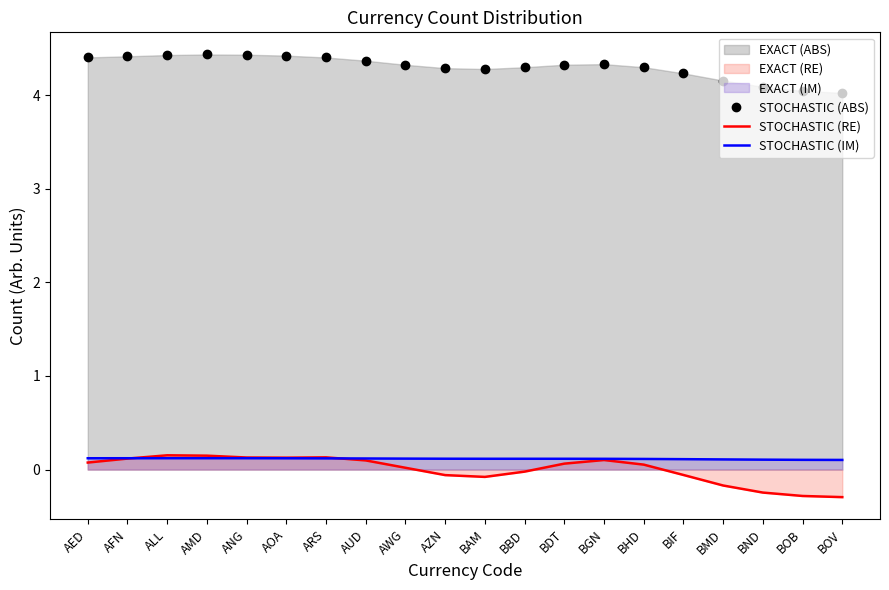

Reading left to right, list all the values displayed in this chart.

STOCHASTIC (ABS): 4.4	4.4	4.4	4.4	4.4	4.4	4.4	4.4	4.3	4.3	4.3	4.3	4.3	4.3	4.3	4.2	4.2	4.1	4.0	4.0
STOCHASTIC (RE): 0.1	0.1	0.2	0.1	0.1	0.1	0.1	0.1	0.0	-0.1	-0.1	-0.0	0.1	0.1	0.1	-0.1	-0.2	-0.2	-0.3	-0.3
STOCHASTIC (IM): 0.1	0.1	0.1	0.1	0.1	0.1	0.1	0.1	0.1	0.1	0.1	0.1	0.1	0.1	0.1	0.1	0.1	0.1	0.1	0.1